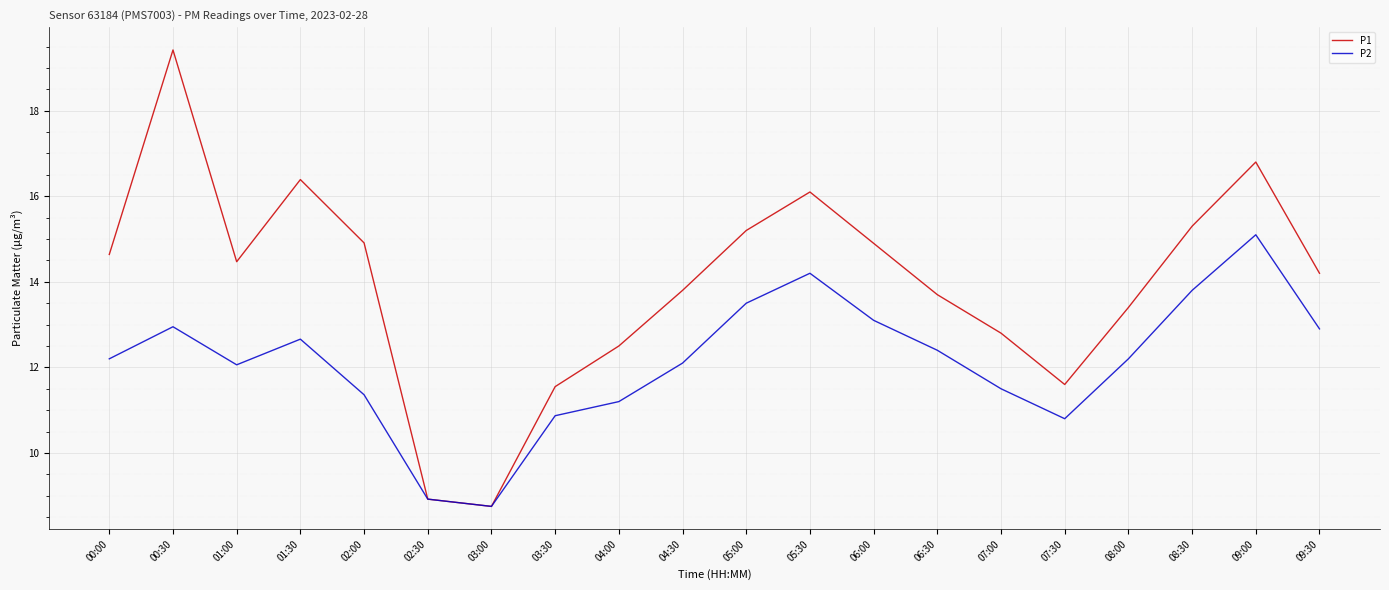

Which series has the largest total across all categories?

P1